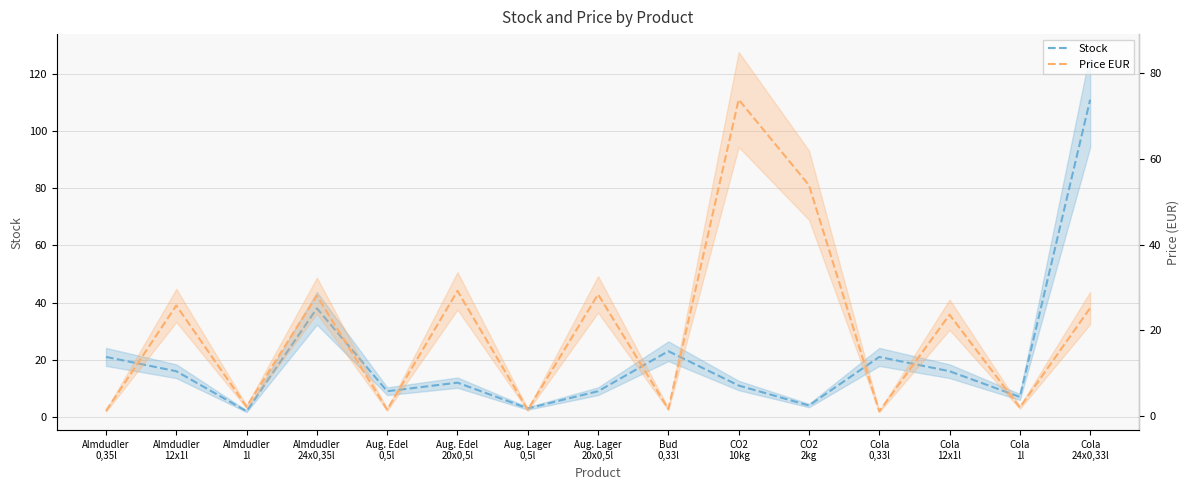

What is the label of the 11th point from the left?

CO2
2kg